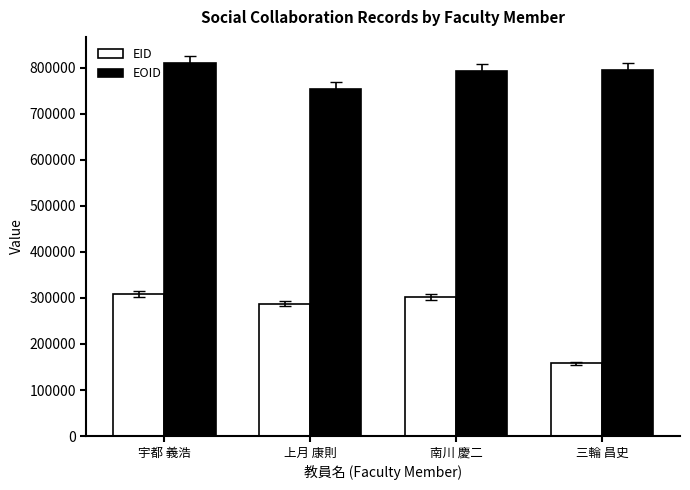

What is the maximum value shown in the chart?

809822